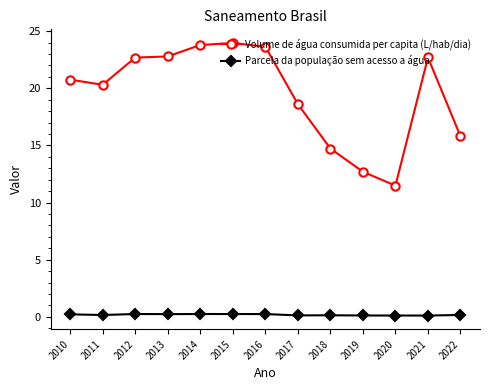

List the series in order of their peak value, lowest first.

Parcela da população sem acesso a água, Volume de água consumida per capita (L/hab/dia)